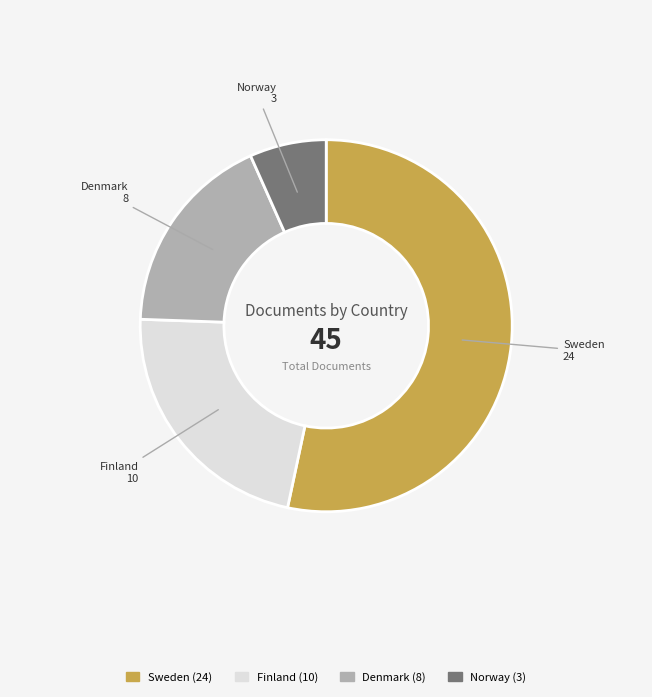

Which slice represents more than half of the pie?

Sweden